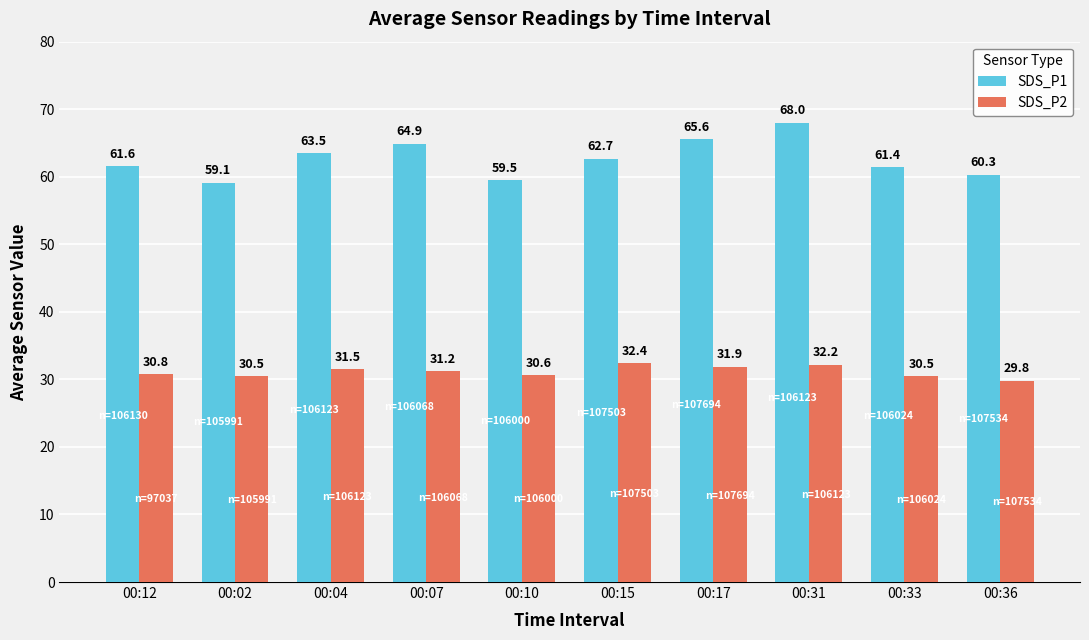

What are all the series names shown in the legend?

SDS_P1, SDS_P2